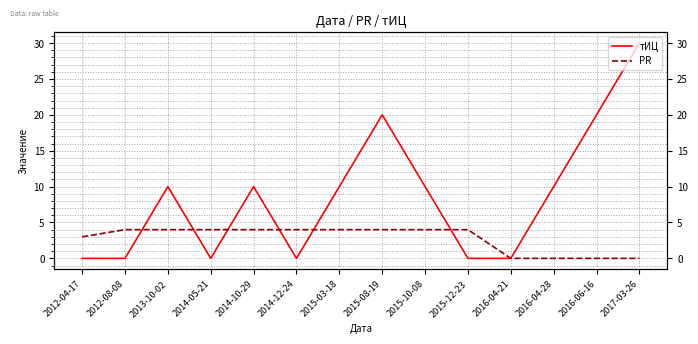

At which label is тИЦ closest to 15?

2013-10-02